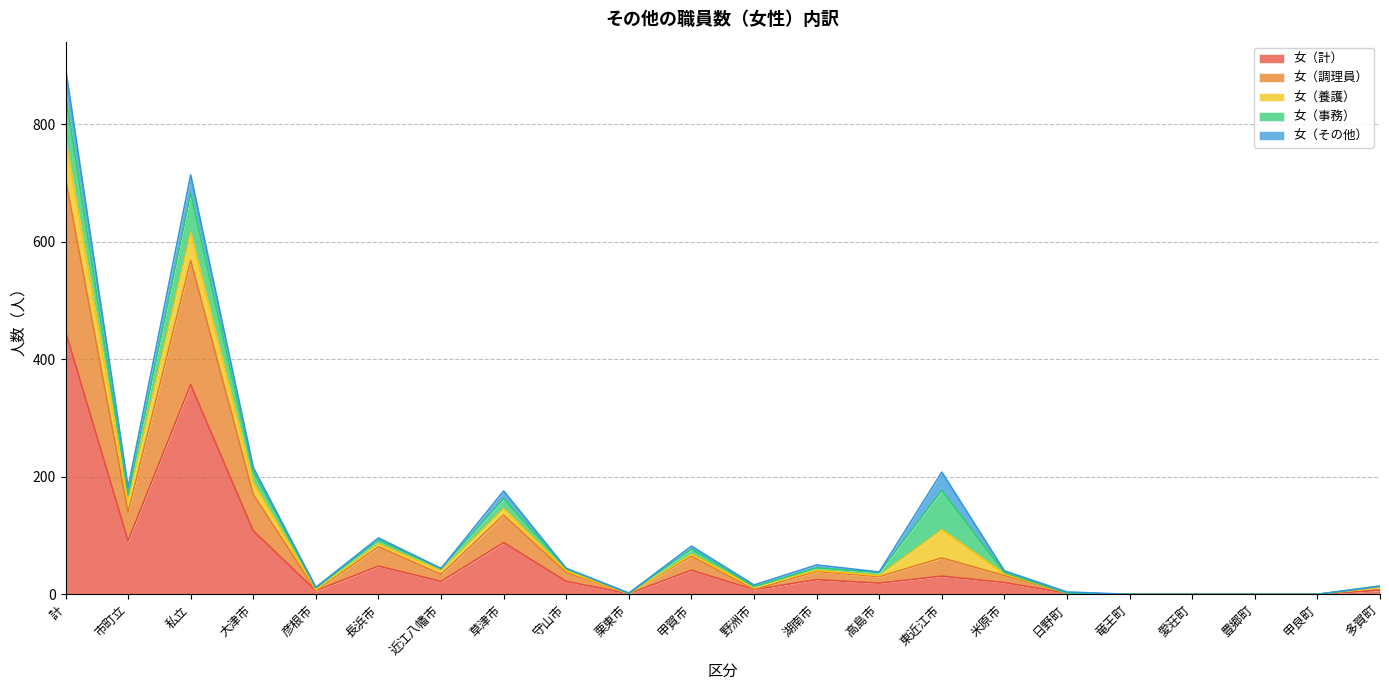

At which category is the sum across all series the highest?

計